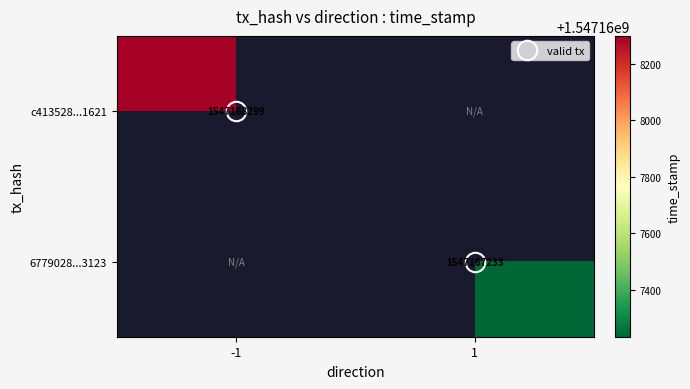

Reading right to left, transcribe all the data shown in this chart.

c413528011ff2950e8ba478d24948a04b8e1621: direction_1=0	direction_-1=1547168299
6779028ce944c26ee05caa4f484576be976b123: direction_1=1547167233	direction_-1=0